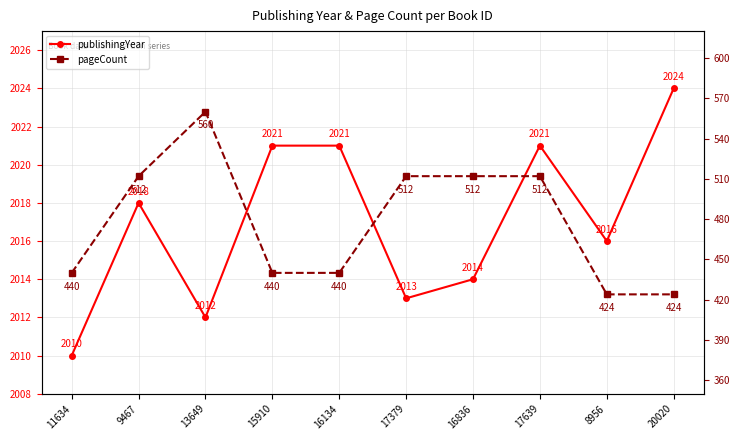

Reading left to right, list all the values displayed in this chart.

publishingYear: 2010	2018	2012	2021	2021	2013	2014	2021	2016	2024
pageCount: 440	512	560	440	440	512	512	512	424	424